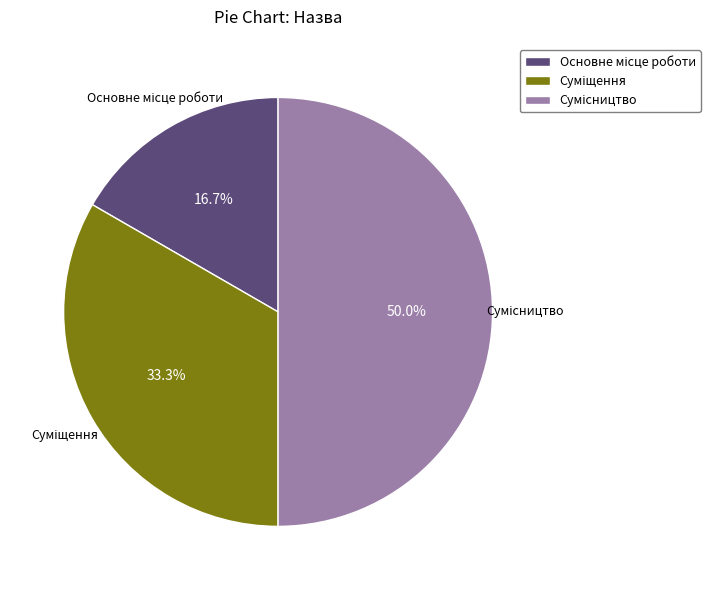

What is the largest slice in the pie chart?

Сумісництво